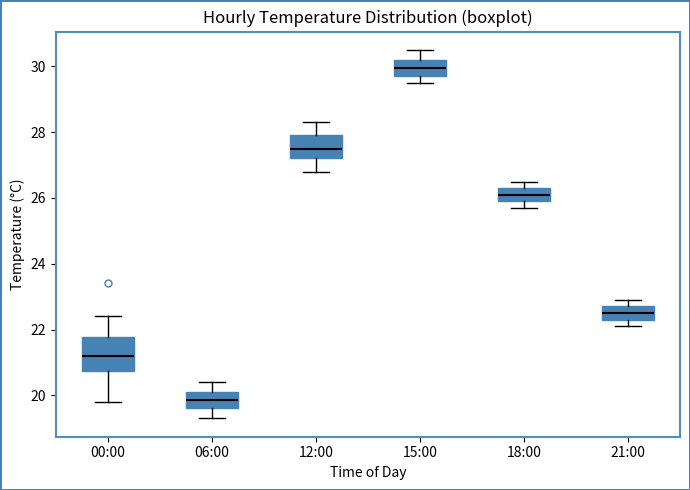

Reading left to right, read every box against the y-axis: the position of its median line, the range the box covers, and the ends of its whiskers. The values are not printed on the chart, so give them approximately, as read against the axis.

00:00: median 21.2, box 20.8 to 21.8, whiskers 19.8 to 22.4
06:00: median 19.8, box 19.6 to 20.2, whiskers 19.4 to 20.4
12:00: median 27.6, box 27.2 to 28.0, whiskers 26.8 to 28.4
15:00: median 30.0, box 29.8 to 30.2, whiskers 29.6 to 30.6
18:00: median 26.2, box 26.0 to 26.4, whiskers 25.8 to 26.6
21:00: median 22.6, box 22.4 to 22.8, whiskers 22.2 to 23.0